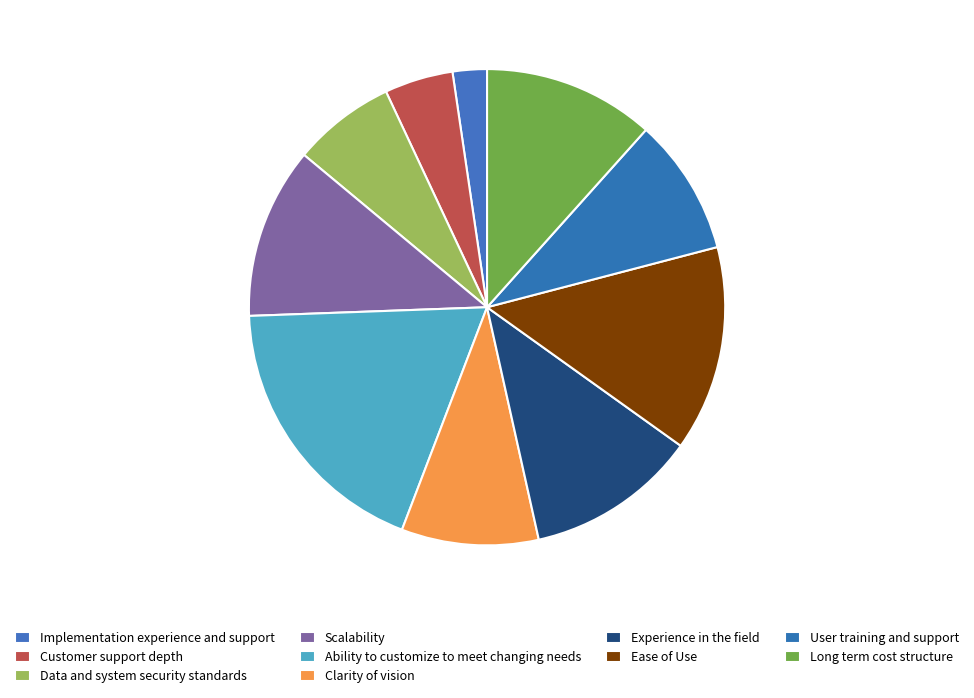

To the nearest percent, what is the combined percentage of Experience in the field and Implementation experience and support?

14%